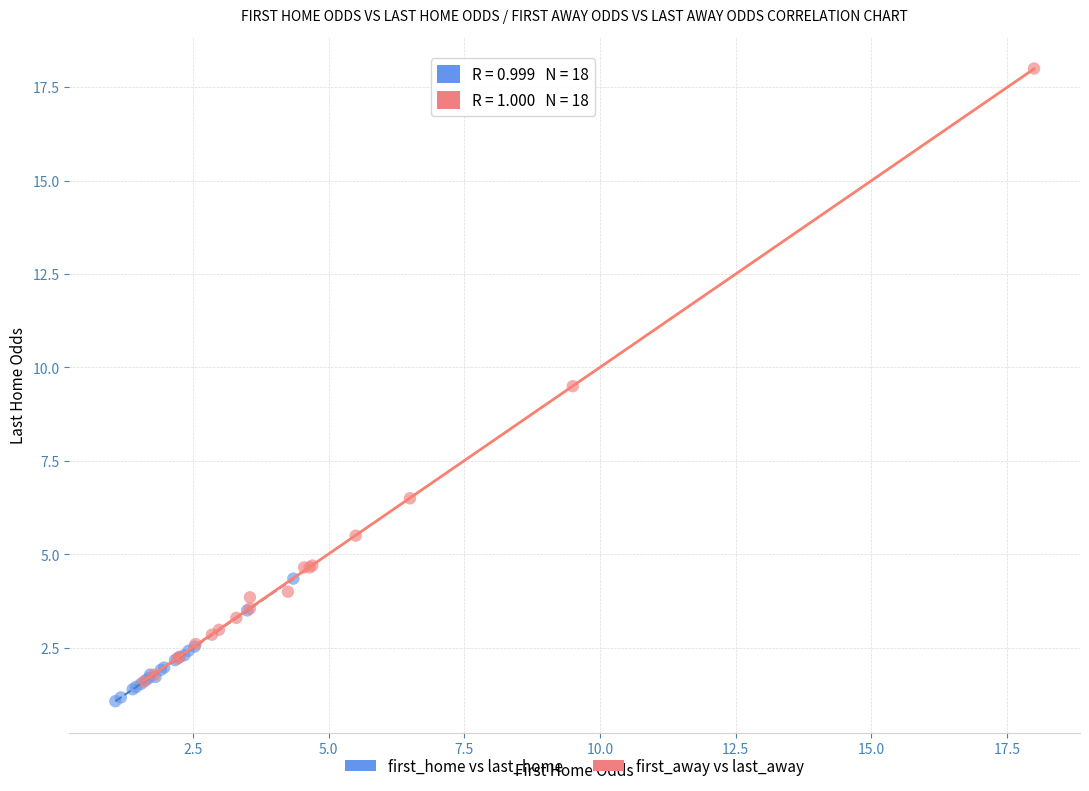

Which series has the largest Y range (max minus min)?

first_away vs last_away